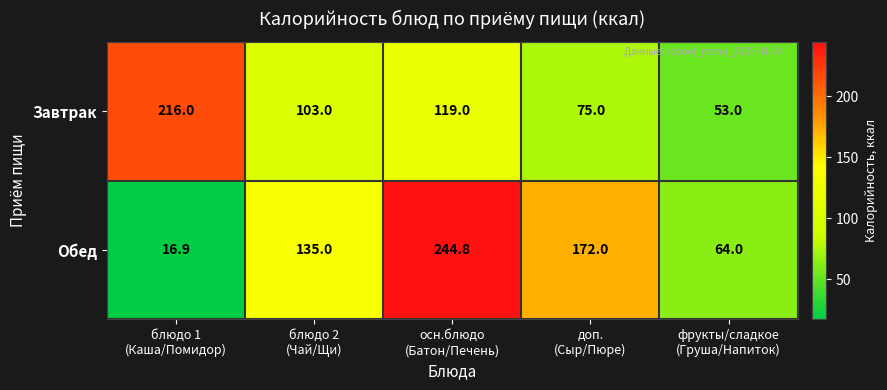

What is the minimum value shown in the chart?

16.9